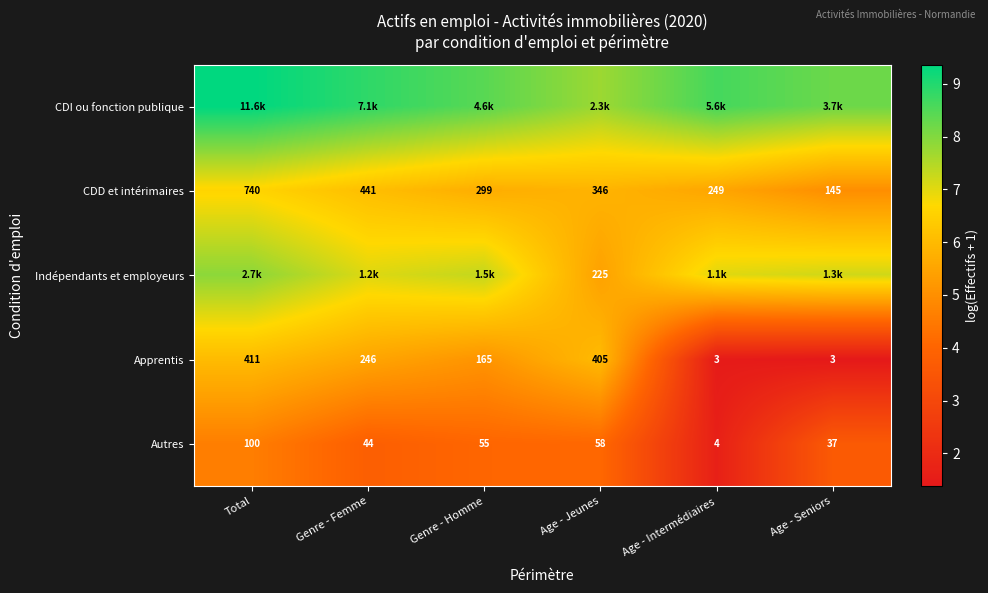

Rank the categories by Autres value from highest to lowest.

Total, Age - Jeunes, Genre - Homme, Genre - Femme, Age - Seniors, Age - Intermédiaires